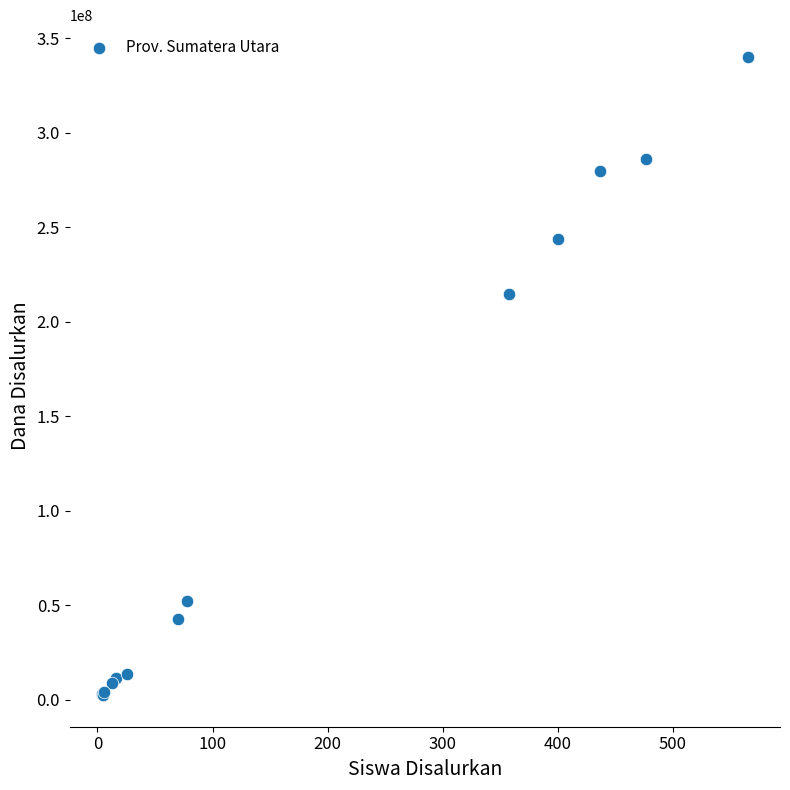

What Y value in the scatter plot is closest to 171375000?

214500000